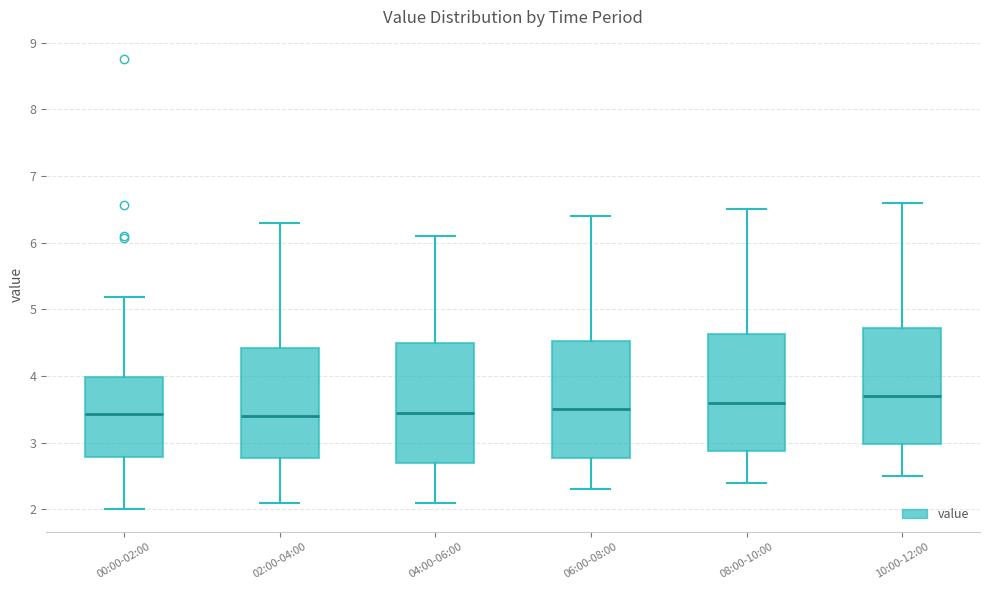

Reading left to right, read every box against the y-axis: the position of its median line, the range the box covers, and the ends of its whiskers. The values are not printed on the chart, so give them approximately, as read against the axis.

00:00-02:00: median 3.4, box 2.8 to 4.0, whiskers 2.0 to 5.2
02:00-04:00: median 3.4, box 2.8 to 4.4, whiskers 2.1 to 6.3
04:00-06:00: median 3.5, box 2.7 to 4.5, whiskers 2.1 to 6.1
06:00-08:00: median 3.5, box 2.8 to 4.5, whiskers 2.3 to 6.4
08:00-10:00: median 3.6, box 2.9 to 4.6, whiskers 2.4 to 6.5
10:00-12:00: median 3.7, box 3.0 to 4.7, whiskers 2.5 to 6.6